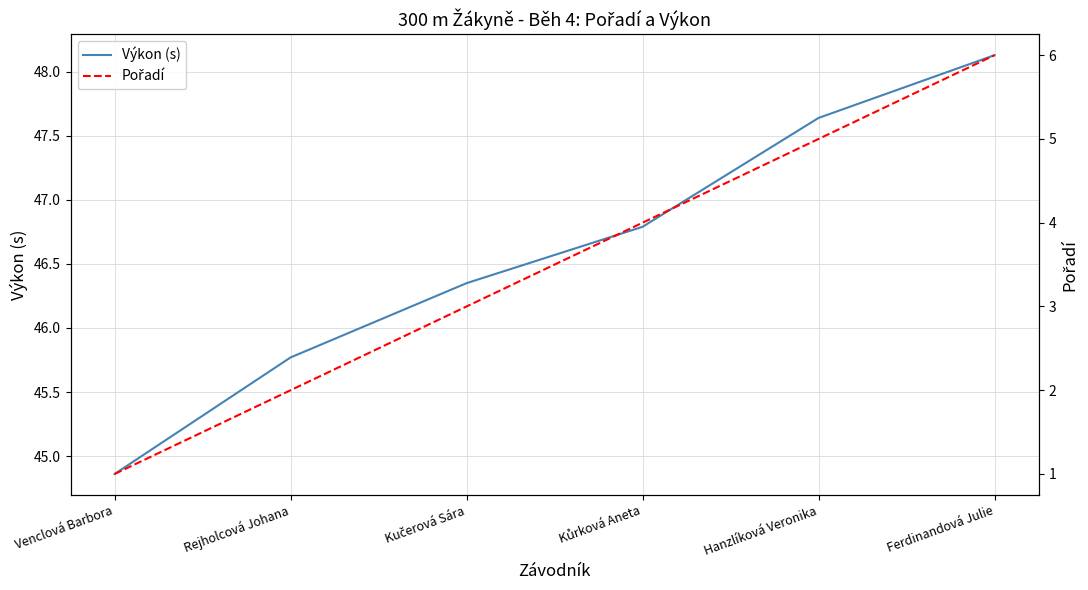

Reading left to right, what are all the values shown in this chart?

Výkon (s): 44.9	45.8	46.4	46.8	47.6	48.1
Pořadí: 1.0	2.0	3.0	4.0	5.0	6.0